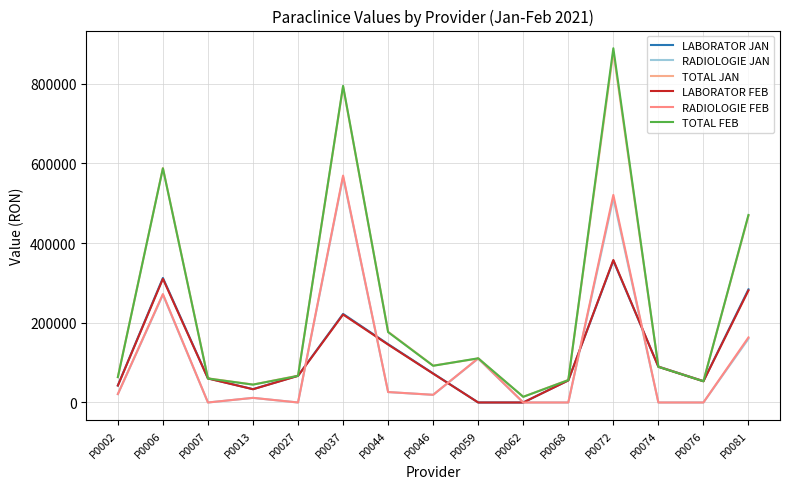

What is the sum of the TOTAL FEB values at P0046 and P0013?

136922.7